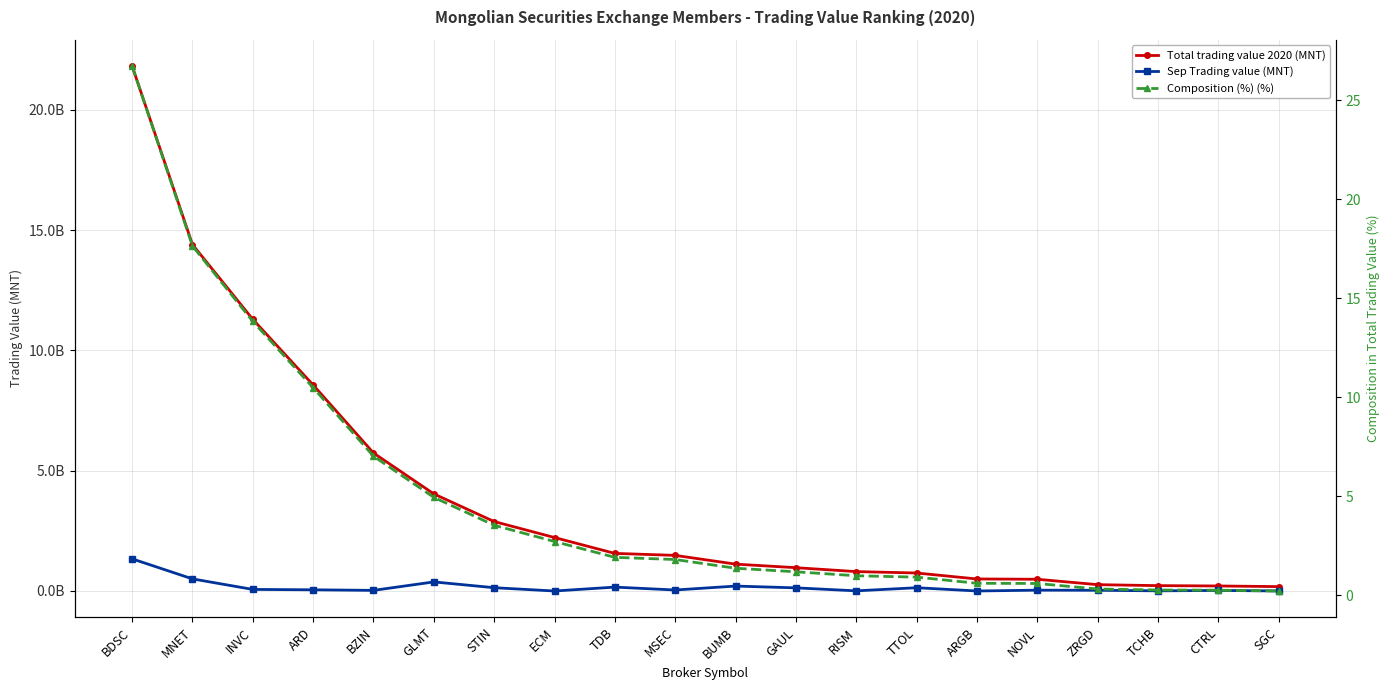

What position from the left is BDSC?

1